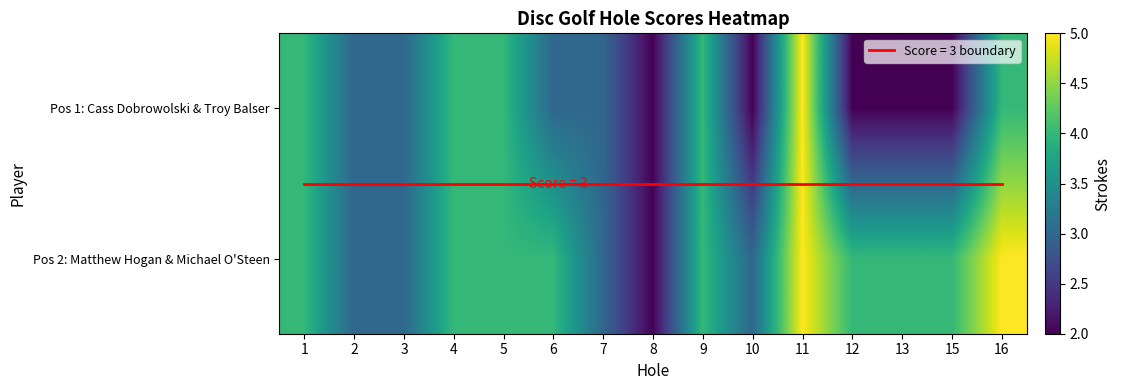

Is it true that Pos 2: Matthew Hogan & Michael O'Steen equals 3 at 10?

True